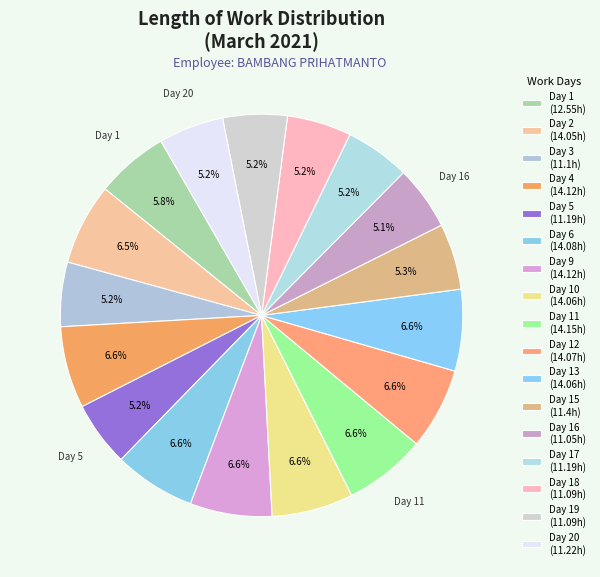

To the nearest percent, what is the average slice percentage?

6%